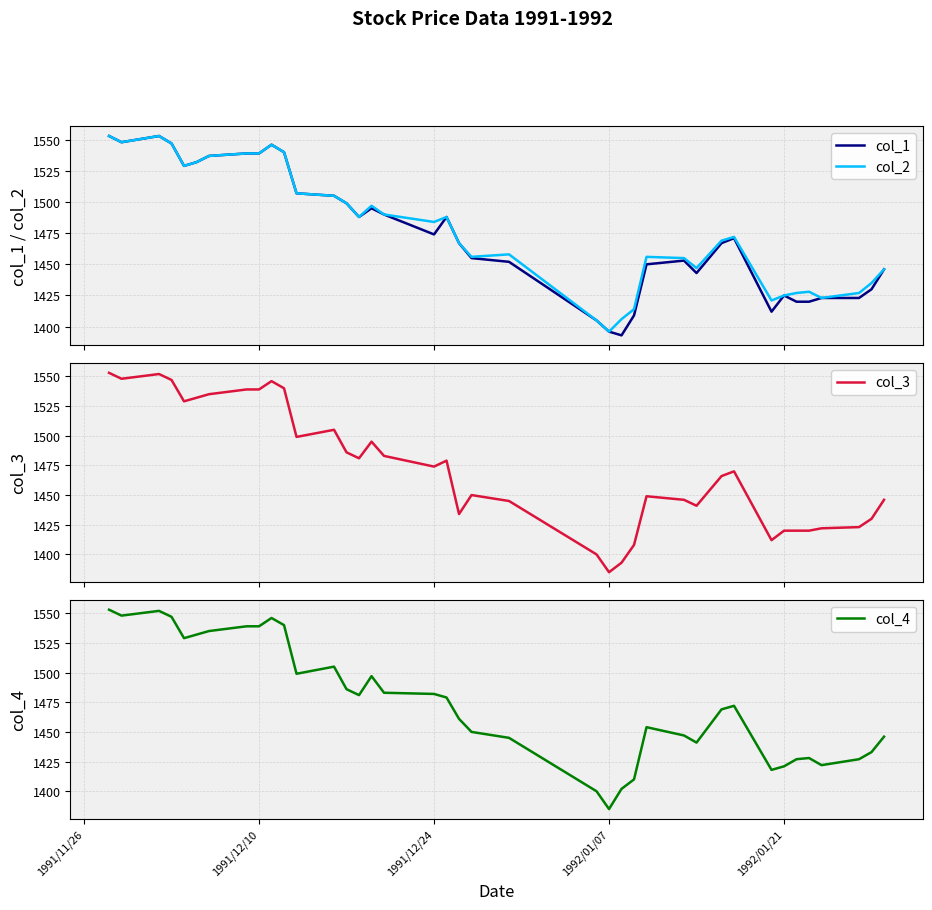

What is the minimum value for col_2?

1396